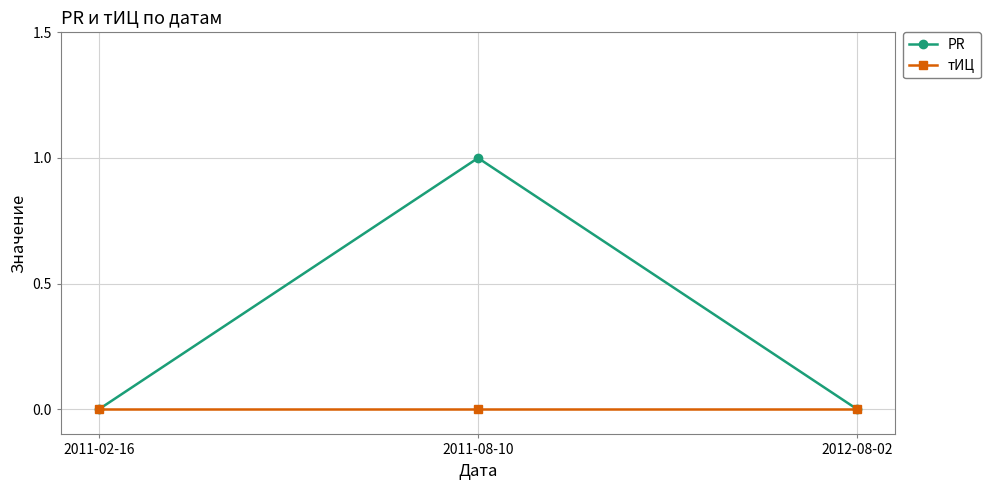

What is the label of the 3rd point from the right?

2011-02-16